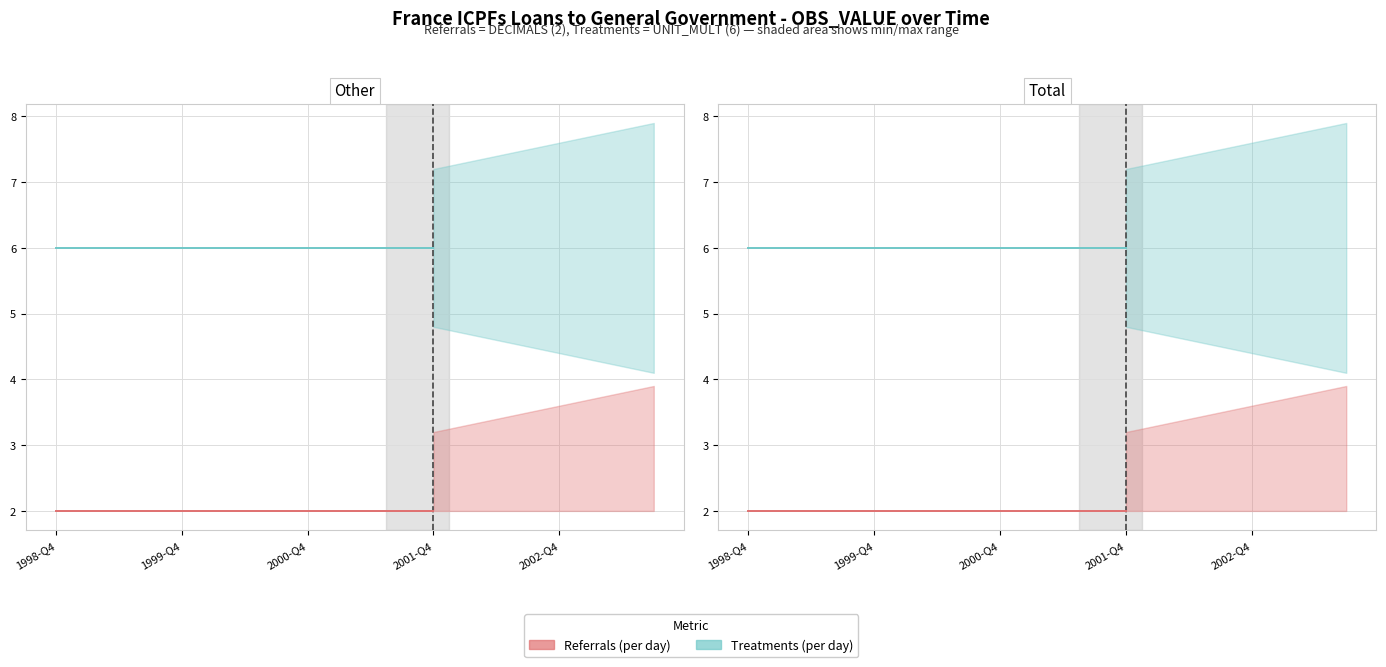

How many series are shown in this chart?

2